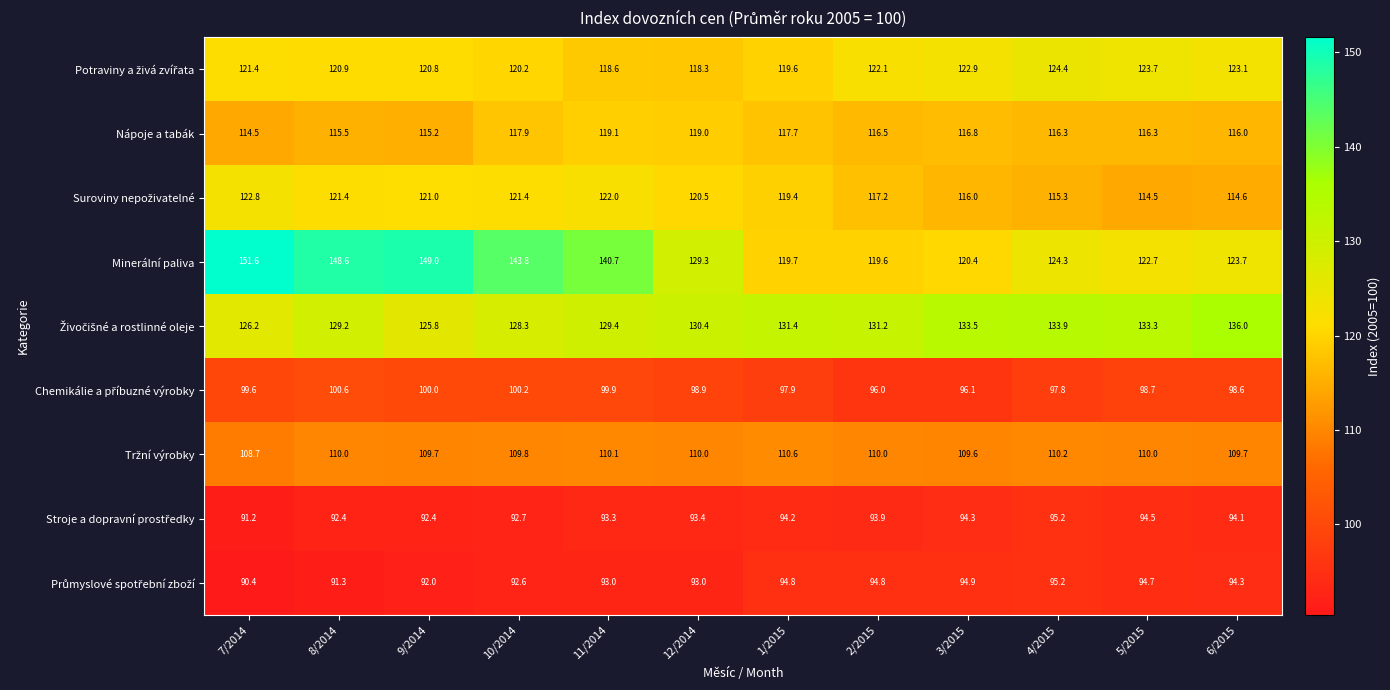

What is the spread (max minus min) of values at 1/2015?

37.2